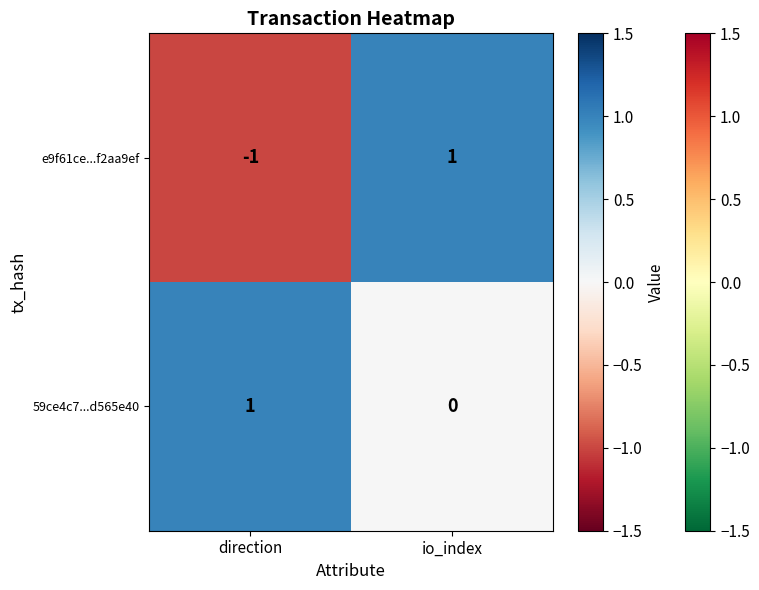

Where is e9f61ce...f2aa9ef nearest to the value 0?

direction